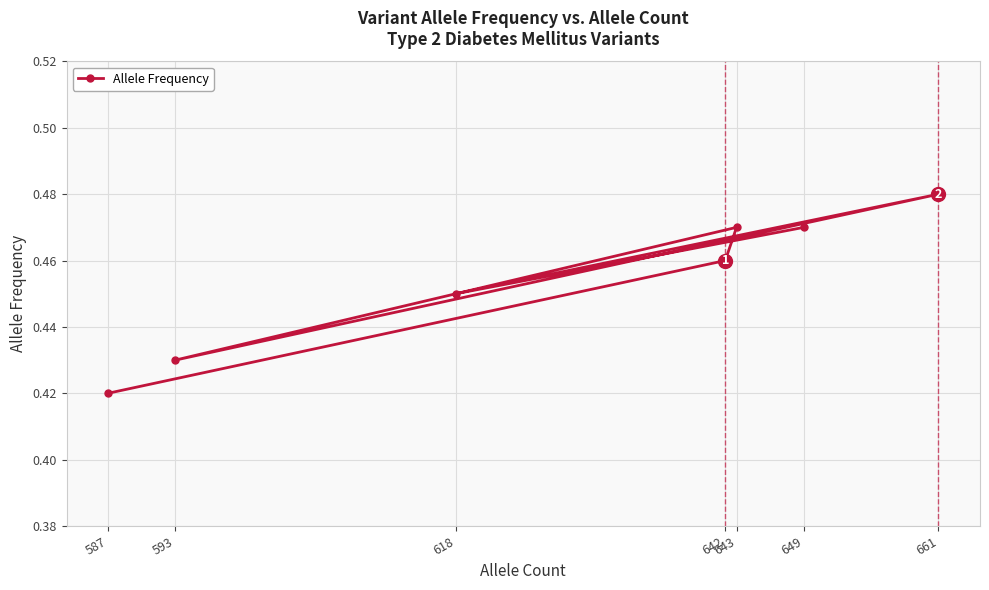

How many interior local valleys (lower than both neighbors) does the data have?

2